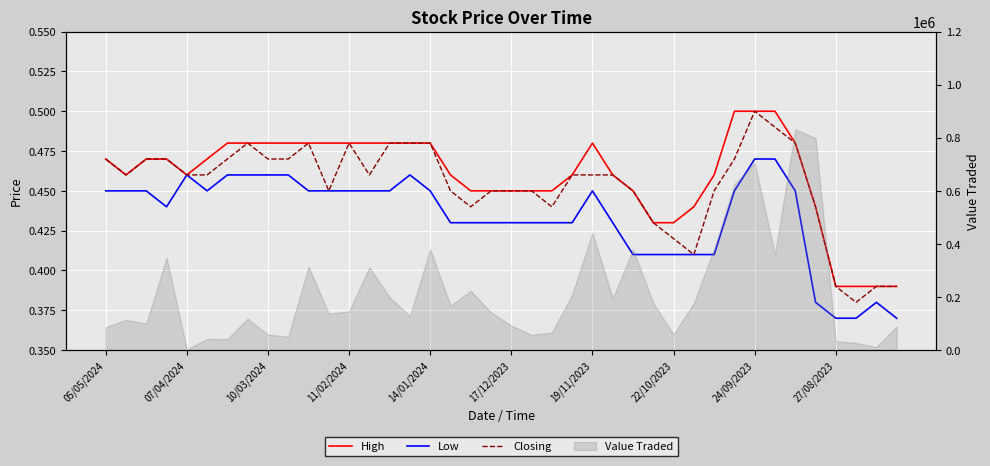

Where is Closing nearest to the value 0?

37